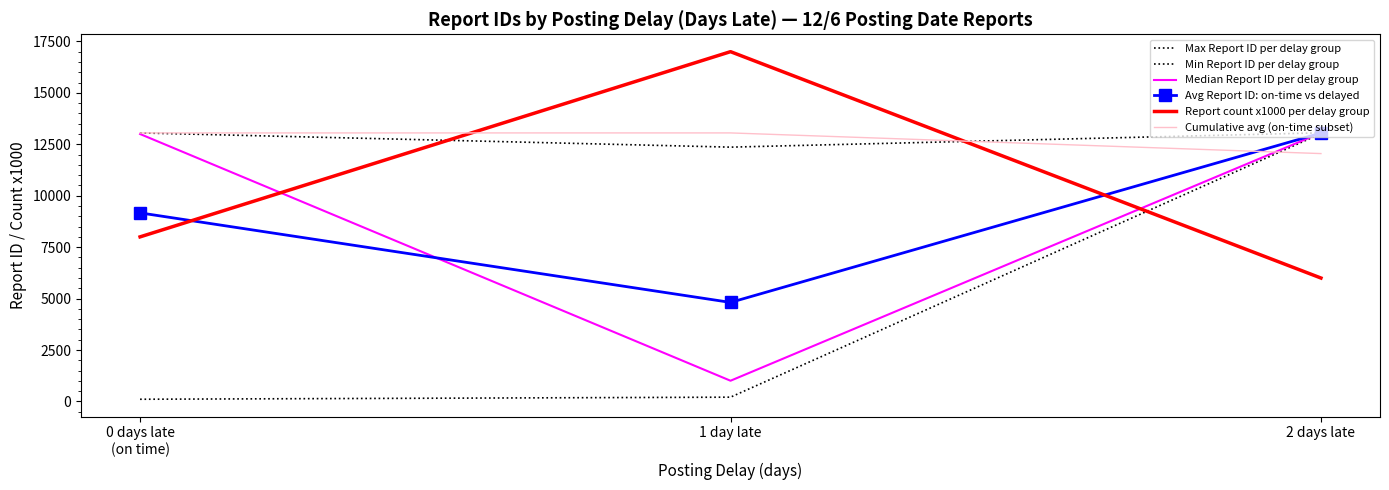

What position from the right is 2 days late?

1